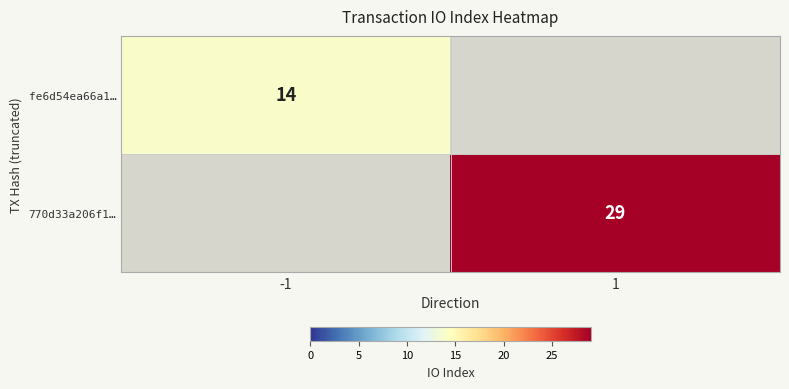

The fe6d54ea66a1… series shows 8 at -1. True or false?

False